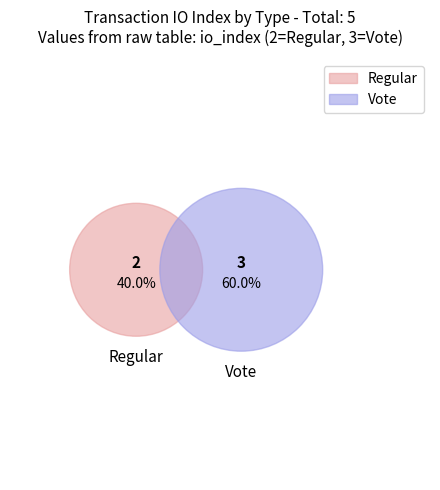

Is it true that Vote is 74% of the pie?

False